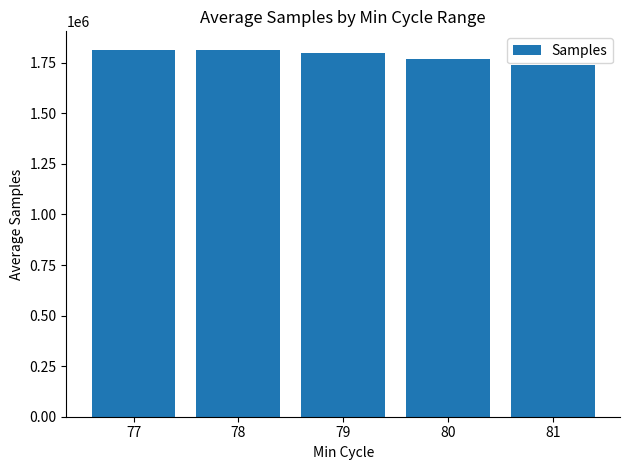

At which label does the data first exceed 1797391?

77